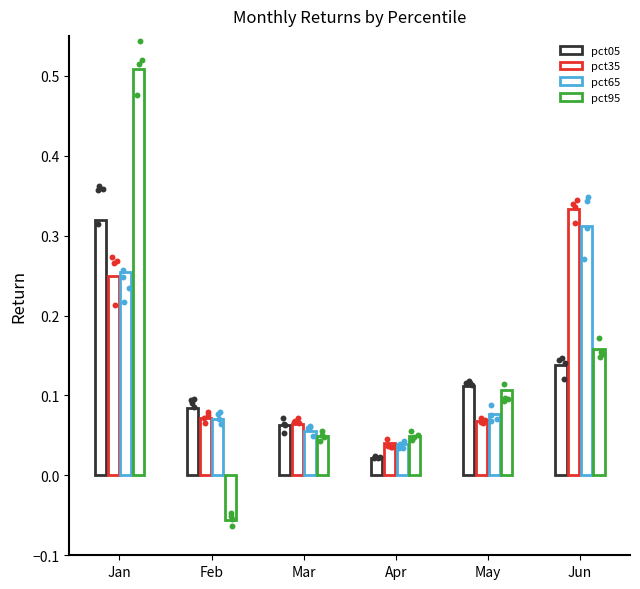

Which series has the largest total across all categories?

pct35